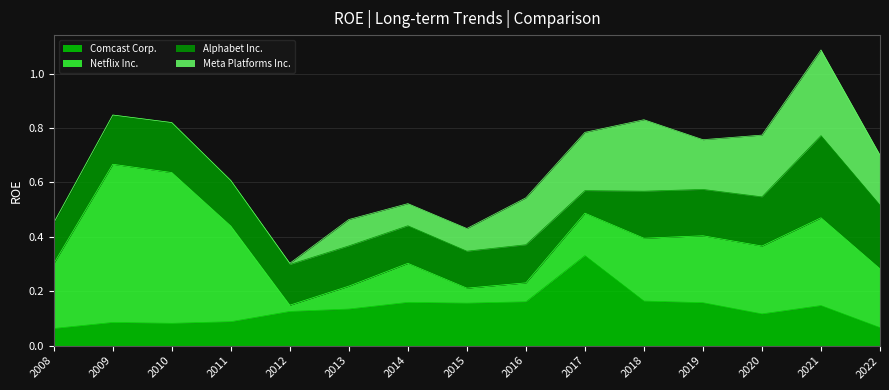

At 2016, list the series in order from largest to smallest.

Meta Platforms Inc., Comcast Corp., Alphabet Inc., Netflix Inc.